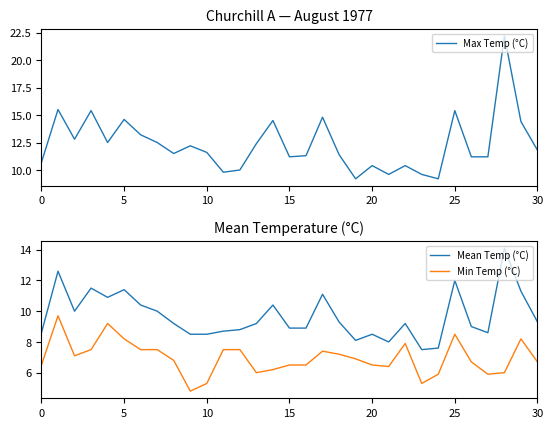

At which category is the sum across all series the highest?

28